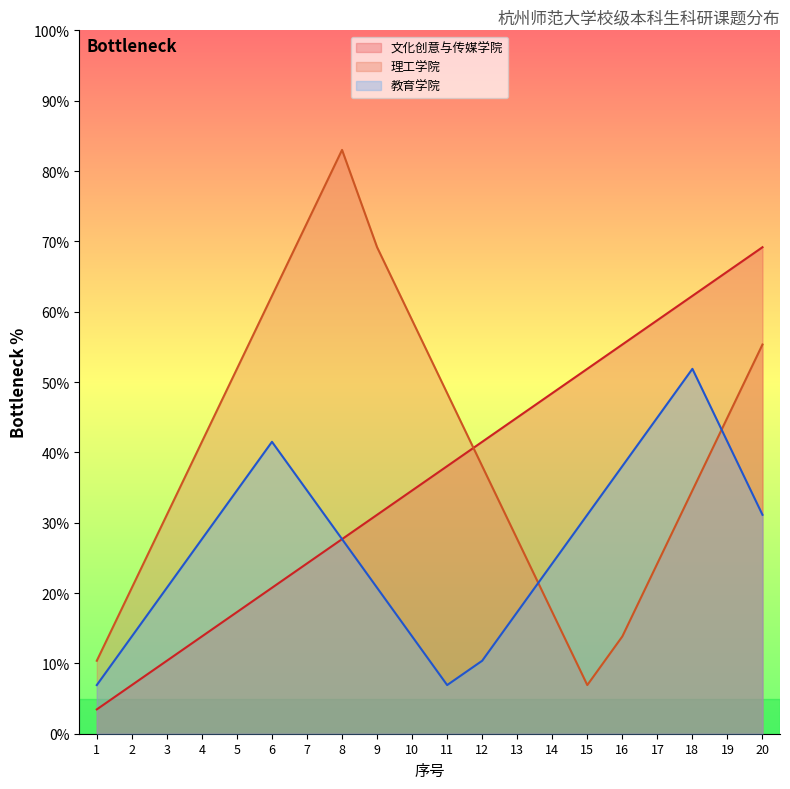

List the series in order of their peak value, highest first.

理工学院, 文化创意与传媒学院, 教育学院